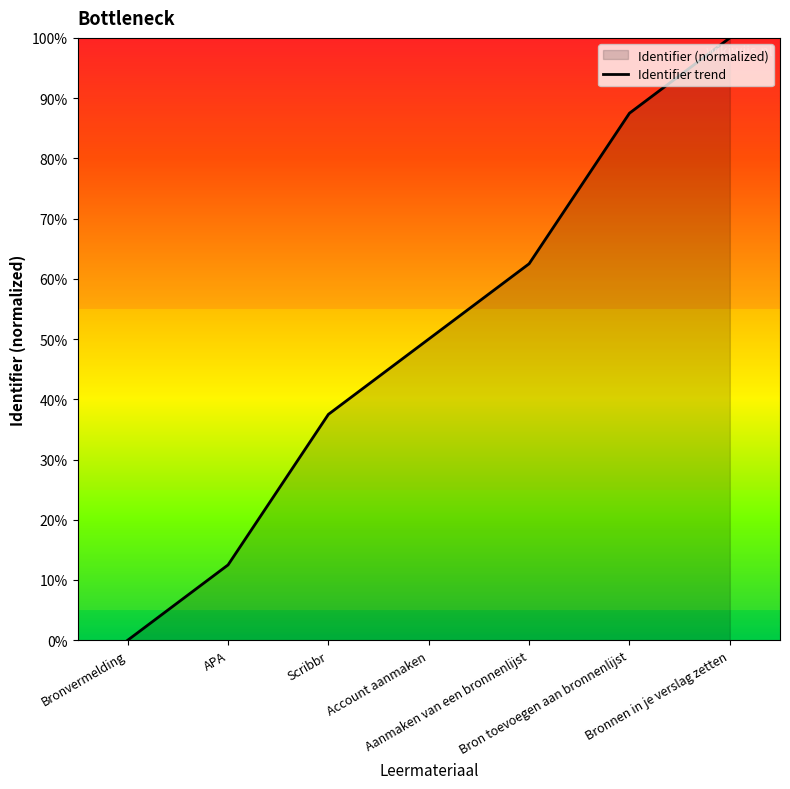

Which label corresponds to the smallest value in the chart?

Bronvermelding